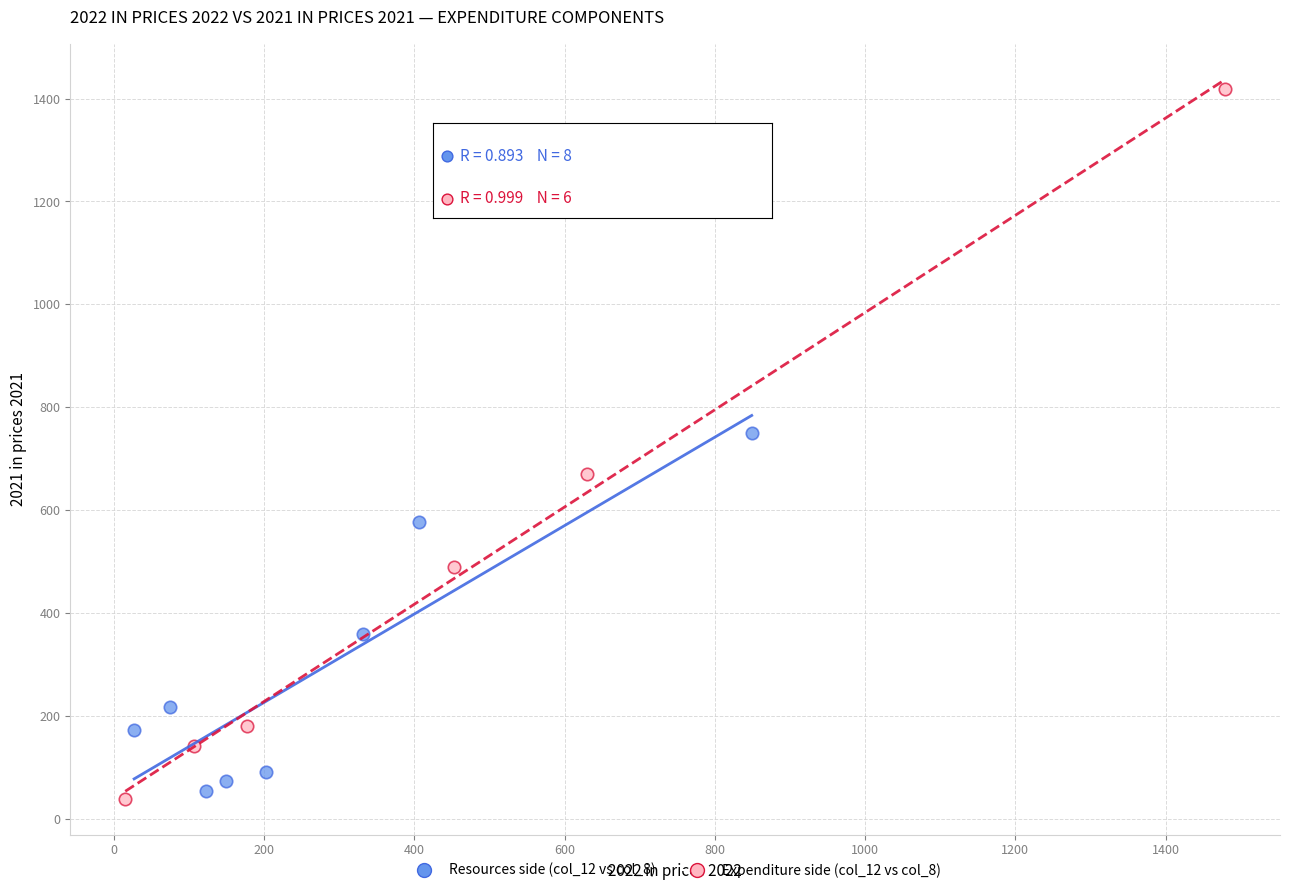

Which series contains the highest Y value?

Expenditure side (col_12 vs col_8)